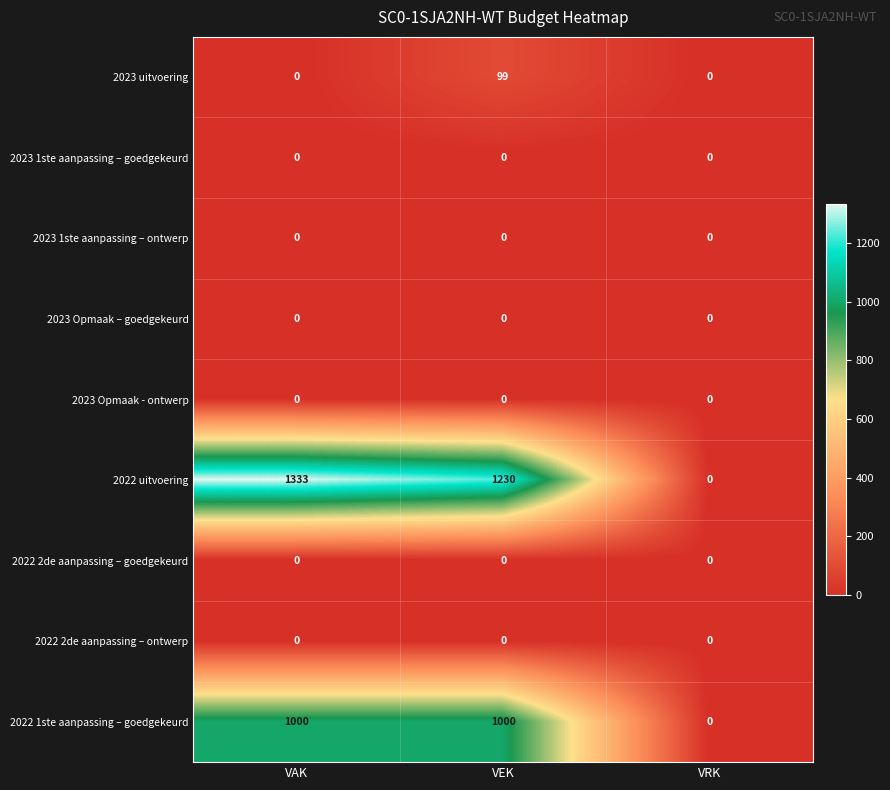

How many distinct data groups are displayed?

9